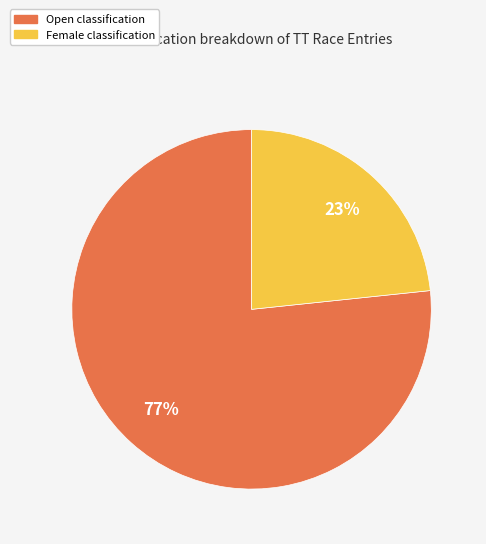

How many segments does this pie chart have?

2